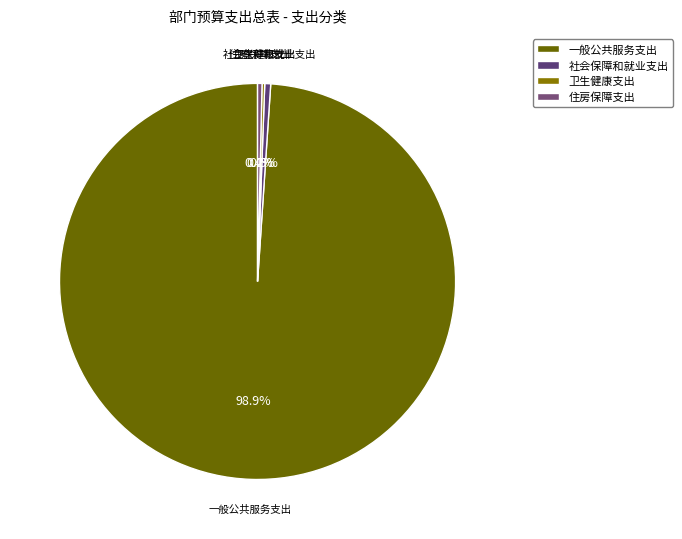

The 住房保障支出 slice represents 0% of the pie. True or false?

True